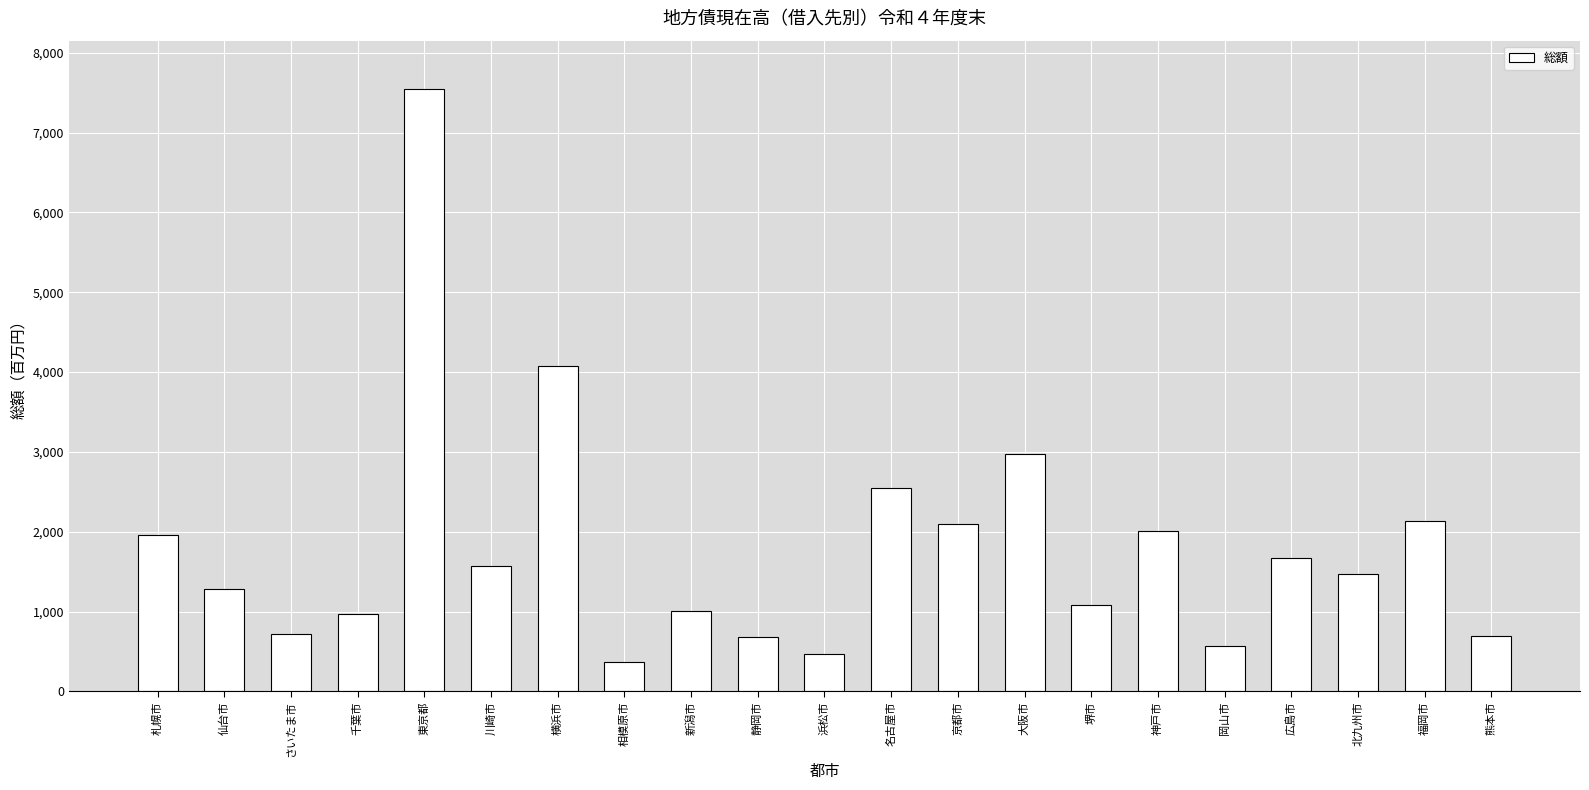

What is the average value?

1805177778